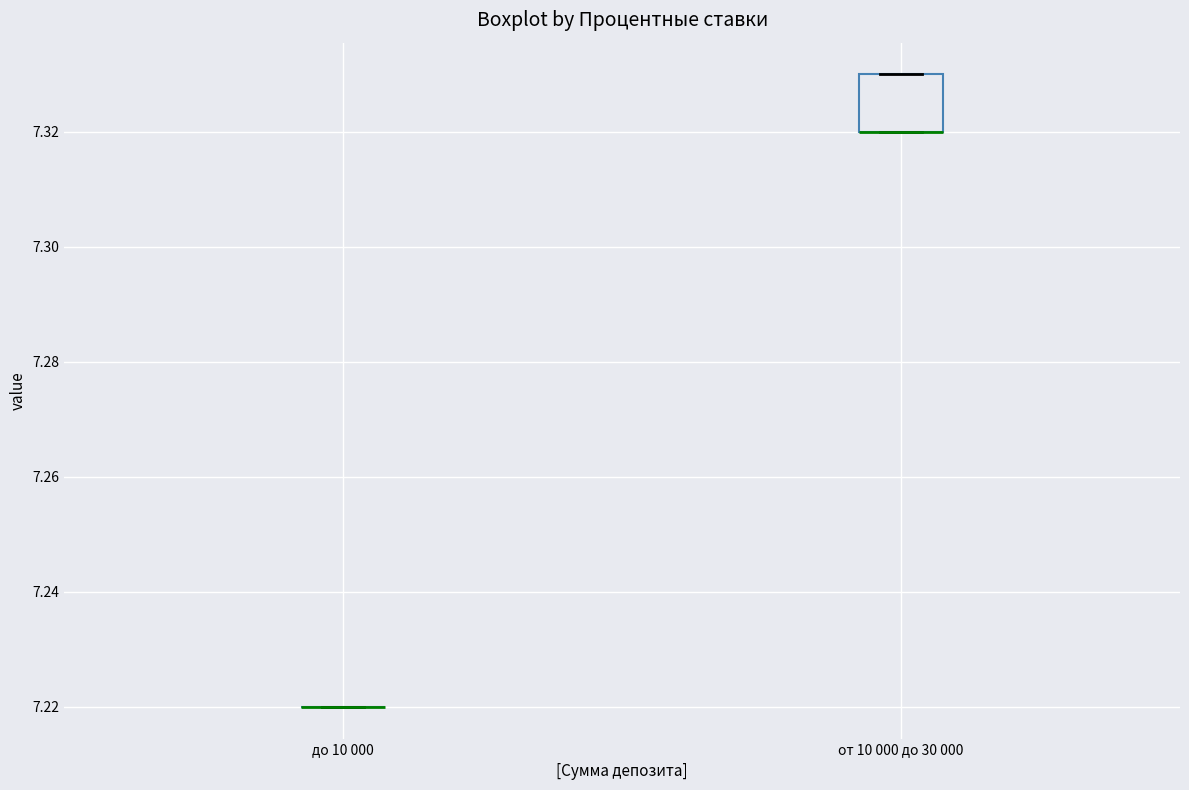

Which box is the tallest, from its lower edge to its upper edge?

от 10 000 до 30 000